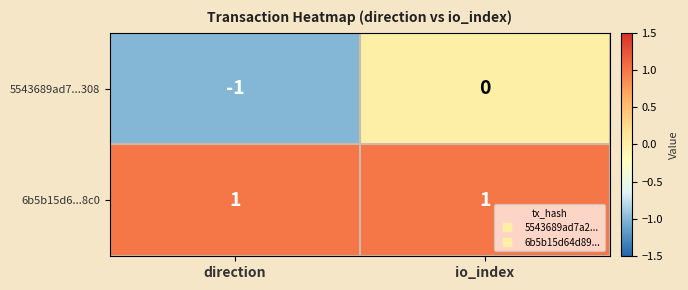

Reading left to right, what are all the values shown in this chart?

5543689ad7...308: -1	0
6b5b15d6...8c0: 1	1